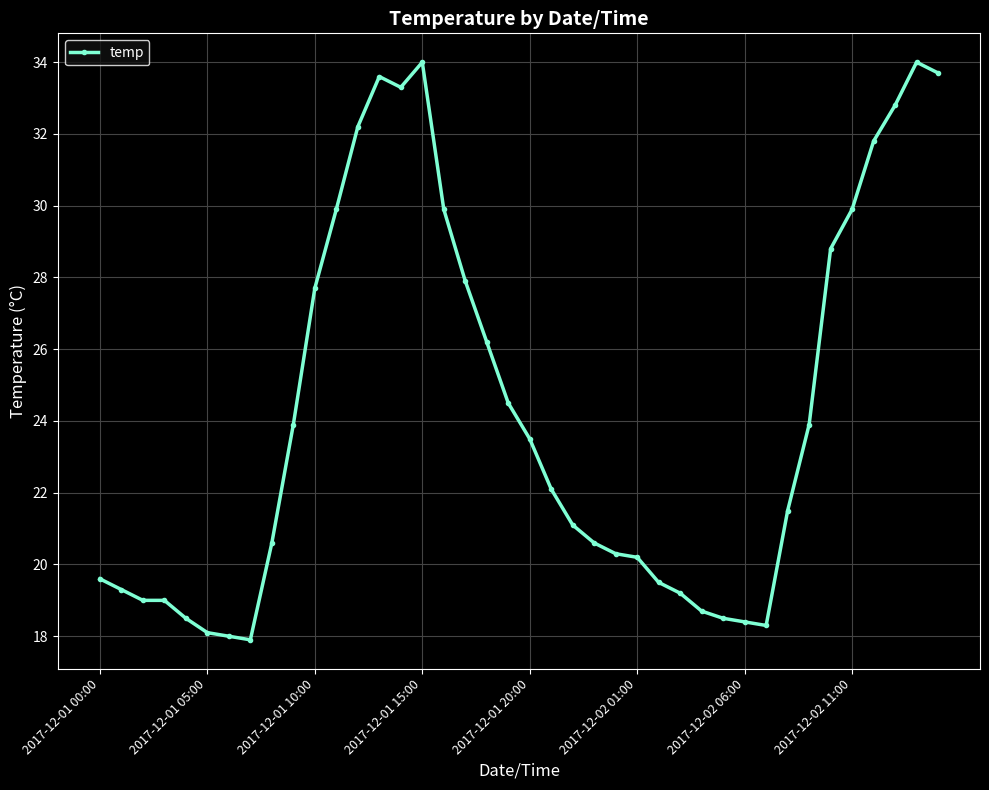

What is the value of the 36th point from the left?

29.9